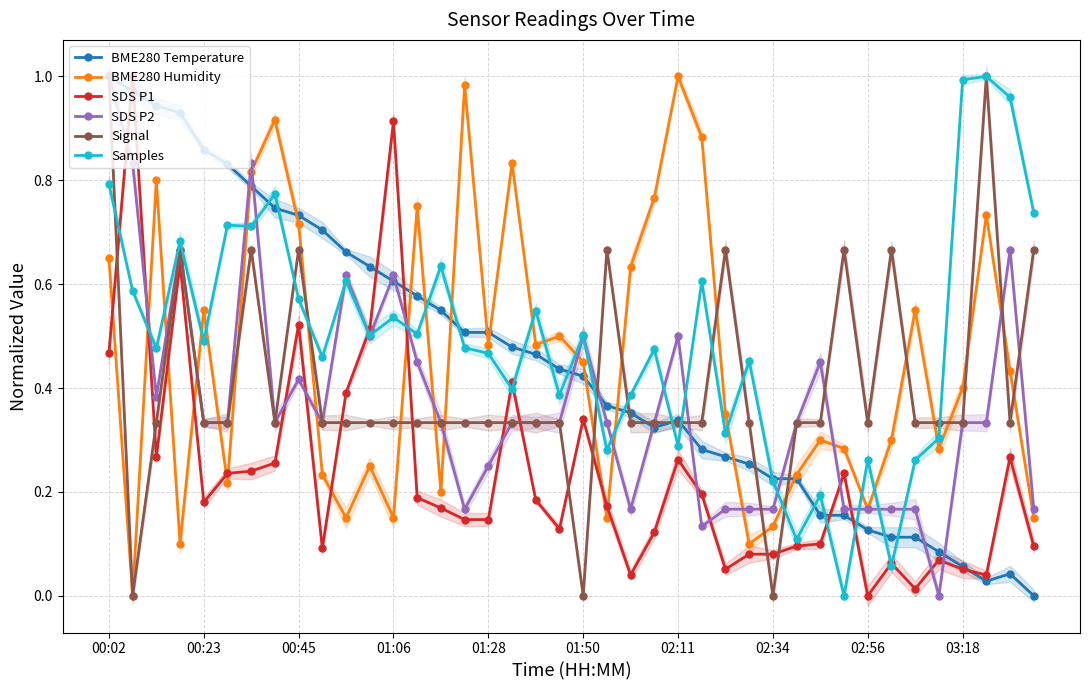

Which label corresponds to the largest value in the chart?

00:02